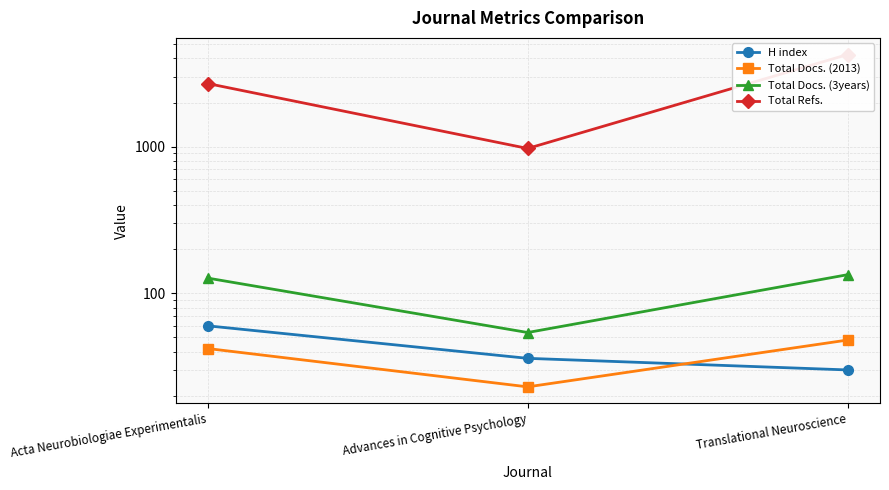

Rank the series by their maximum value, from lowest to highest.

Total Docs. (2013), H index, Total Docs. (3years), Total Refs.